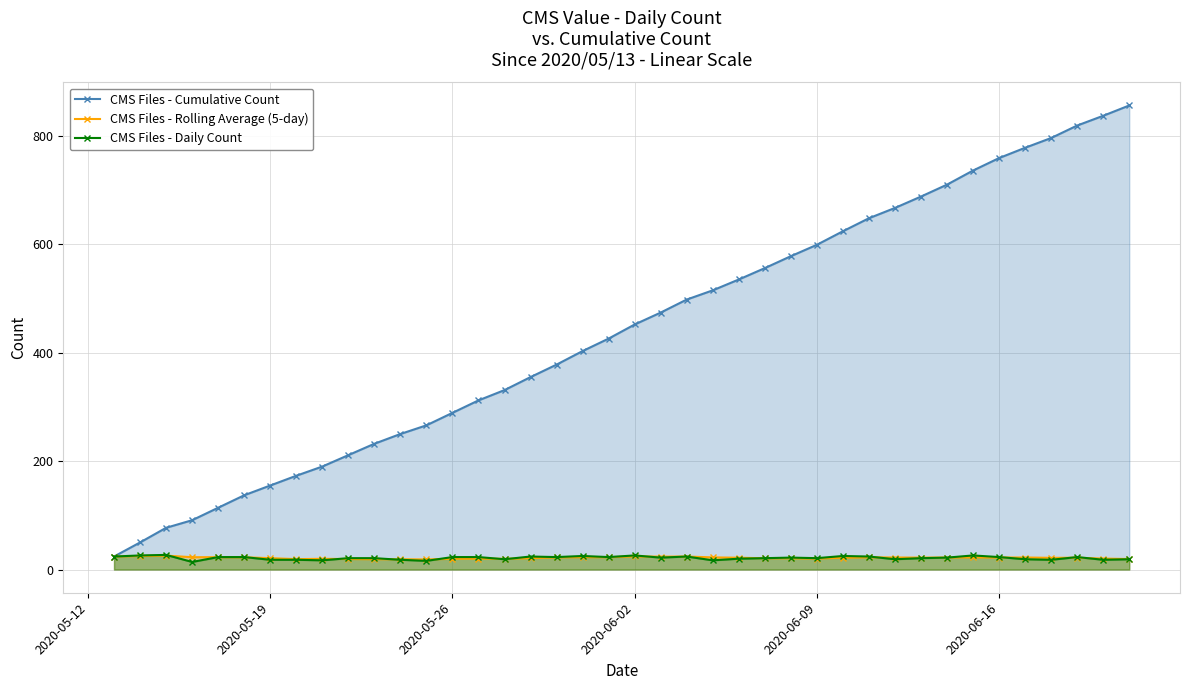

What is the difference between the maximum and minimum values in the CMS Files - Daily Count series?

13.0